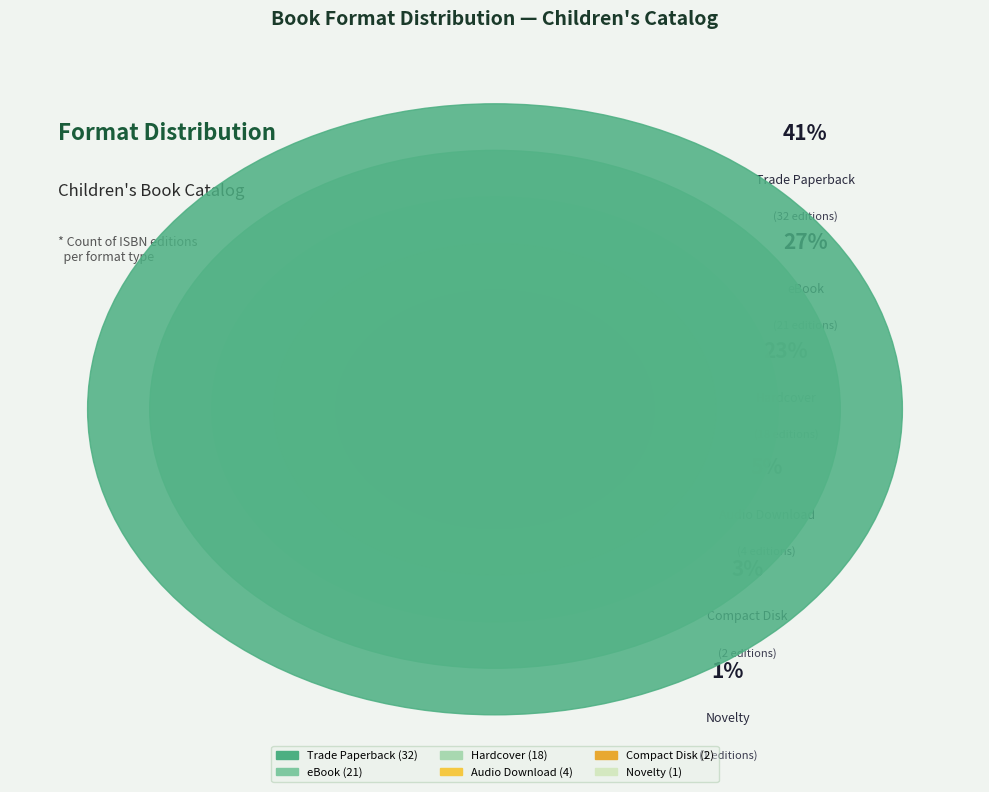

Which category has the biggest portion of the pie?

Trade Paperback